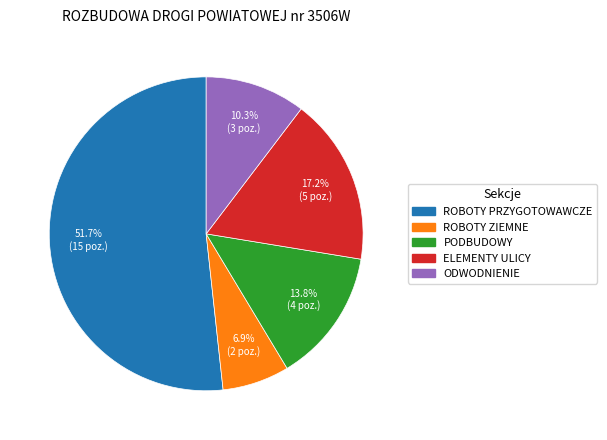

To the nearest percent, what is the difference between the largest and smallest slice percentages?

45%